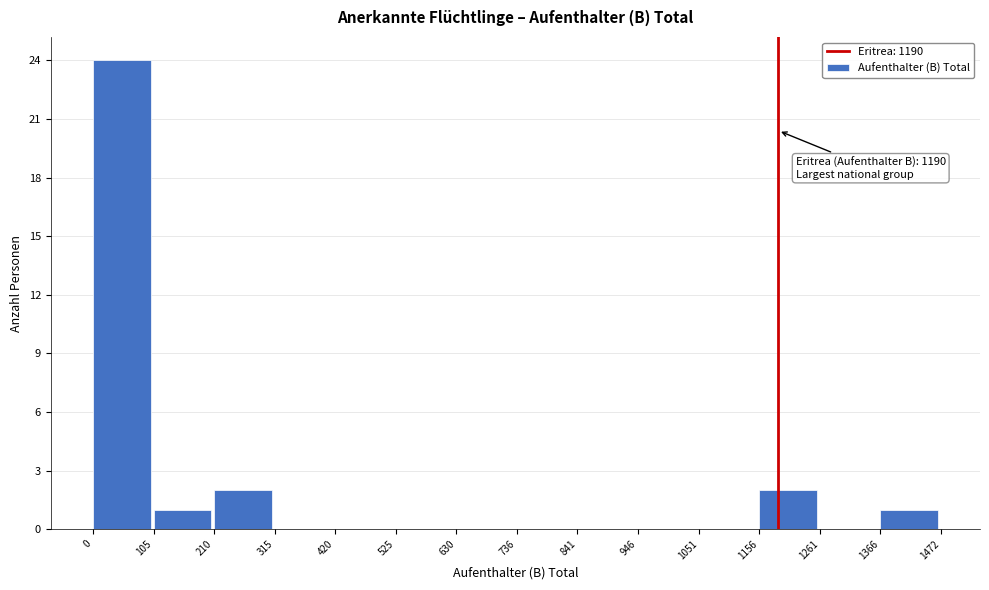

Which range on the x-axis has the tallest bar?

0 to 105